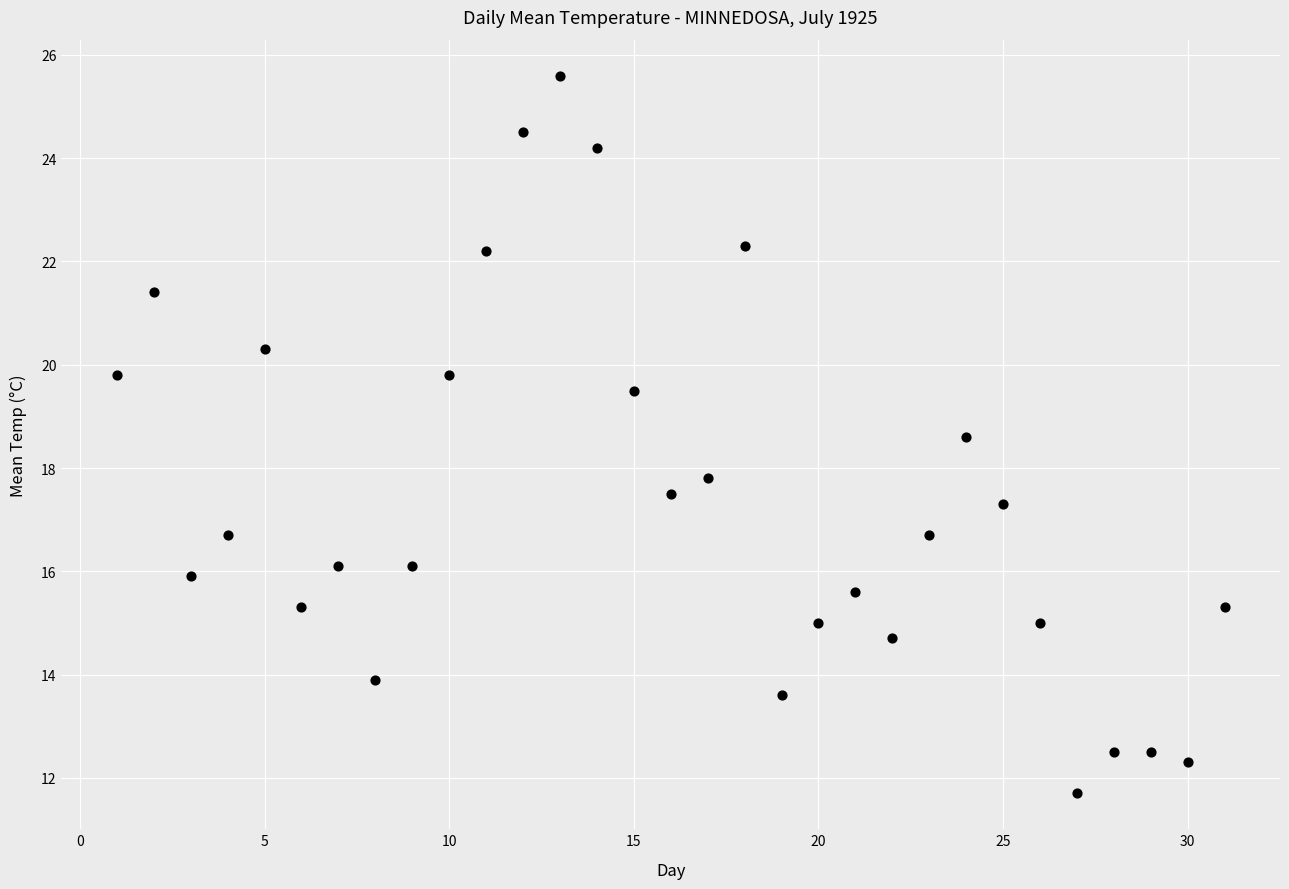

What is the range of X values (max minus min)?

30.0